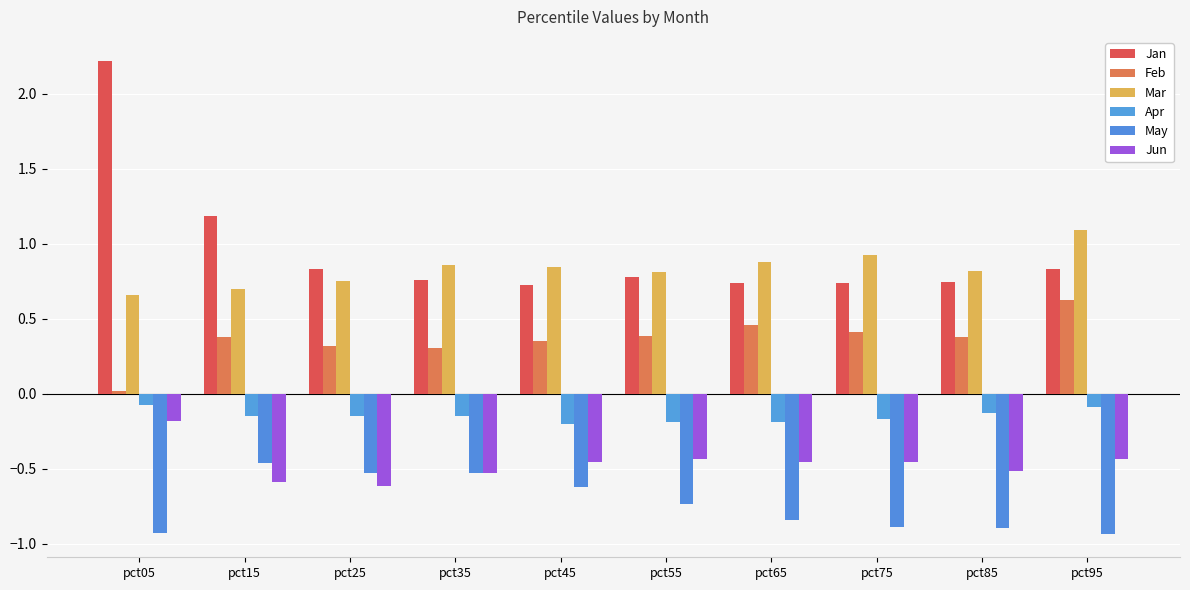

The May series shows -0.9 at pct75. True or false?

True